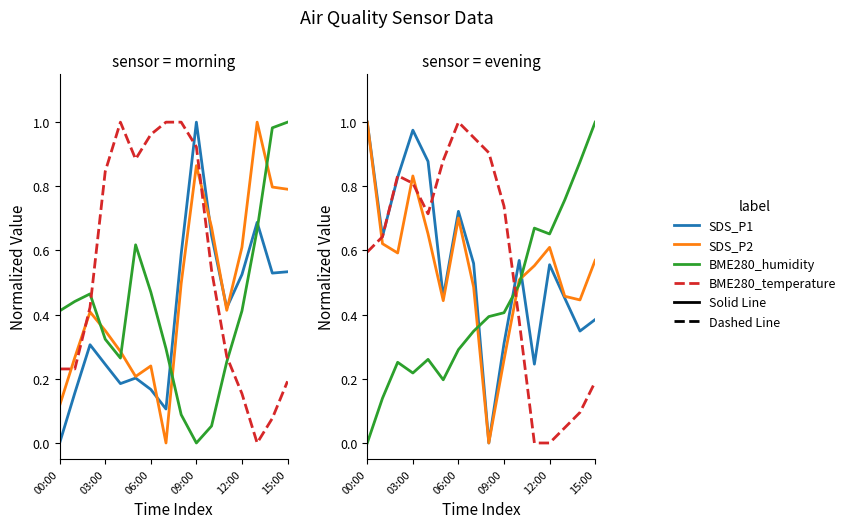

What is the value of the SDS_P2 point at the 3rd from the left?

0.6